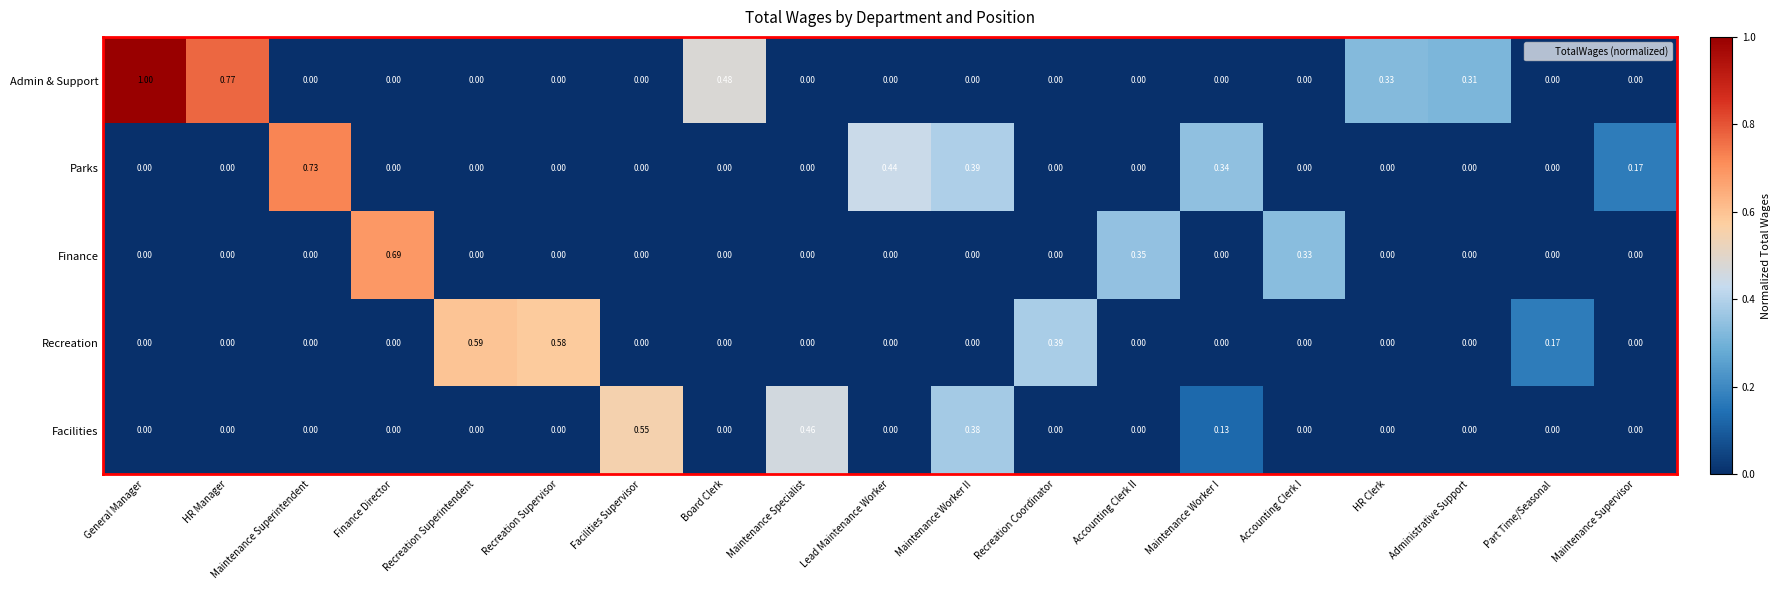

List the series in order of their peak value, highest first.

Admin & Support, Parks, Finance, Recreation, Facilities